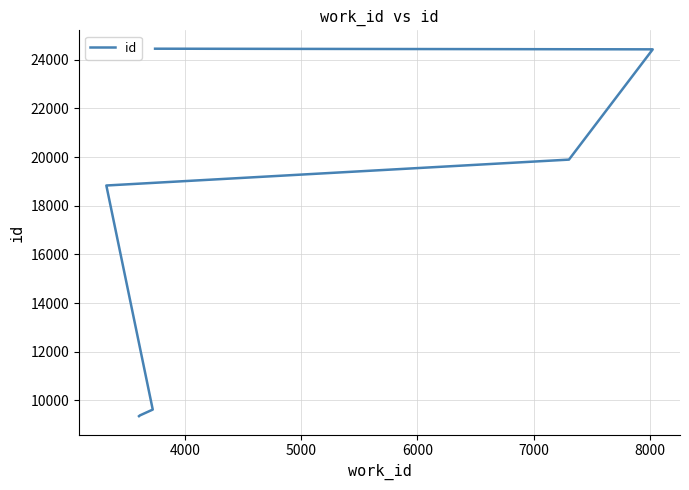

What position from the left is 8000?

6